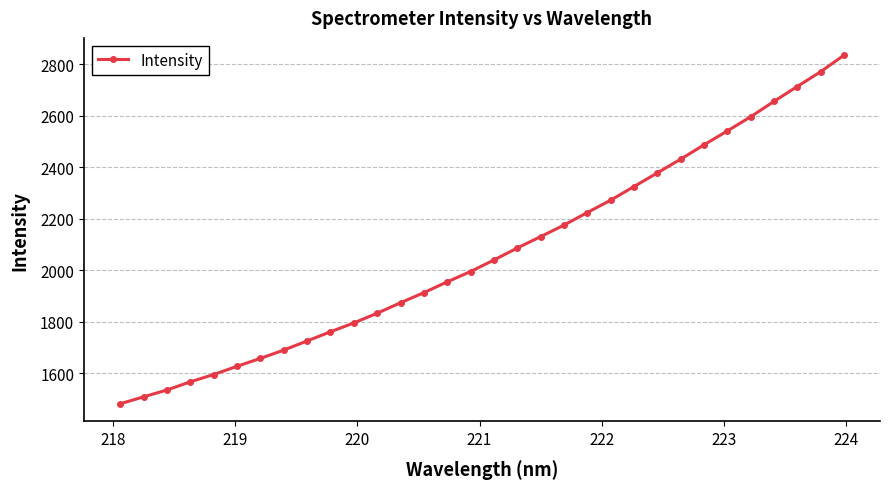

What is the average value?

2067.3